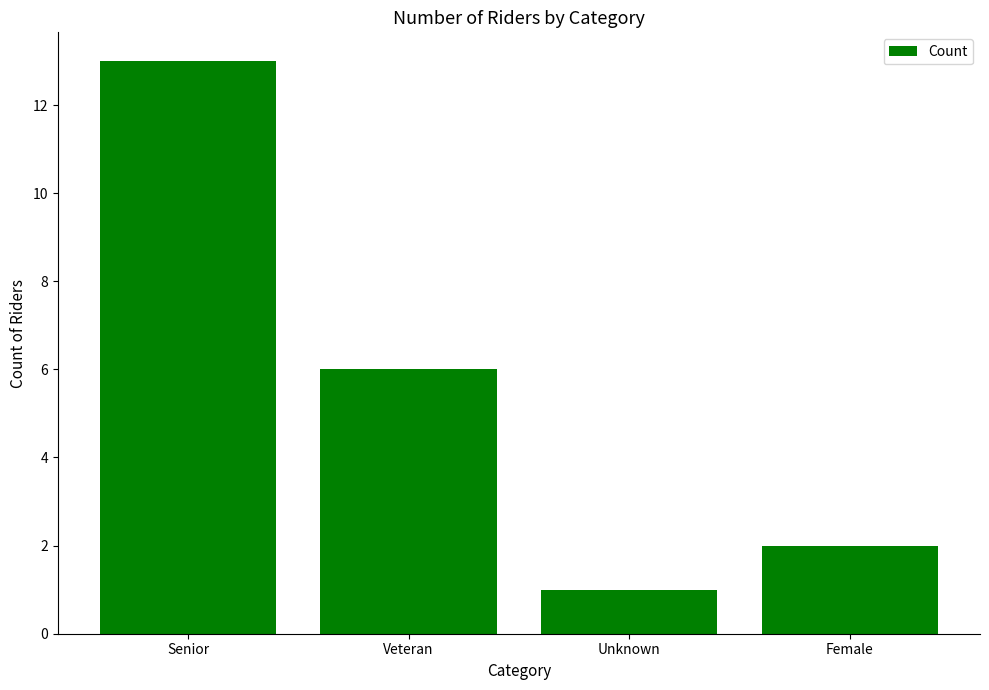

How many data points are less than 6?

2